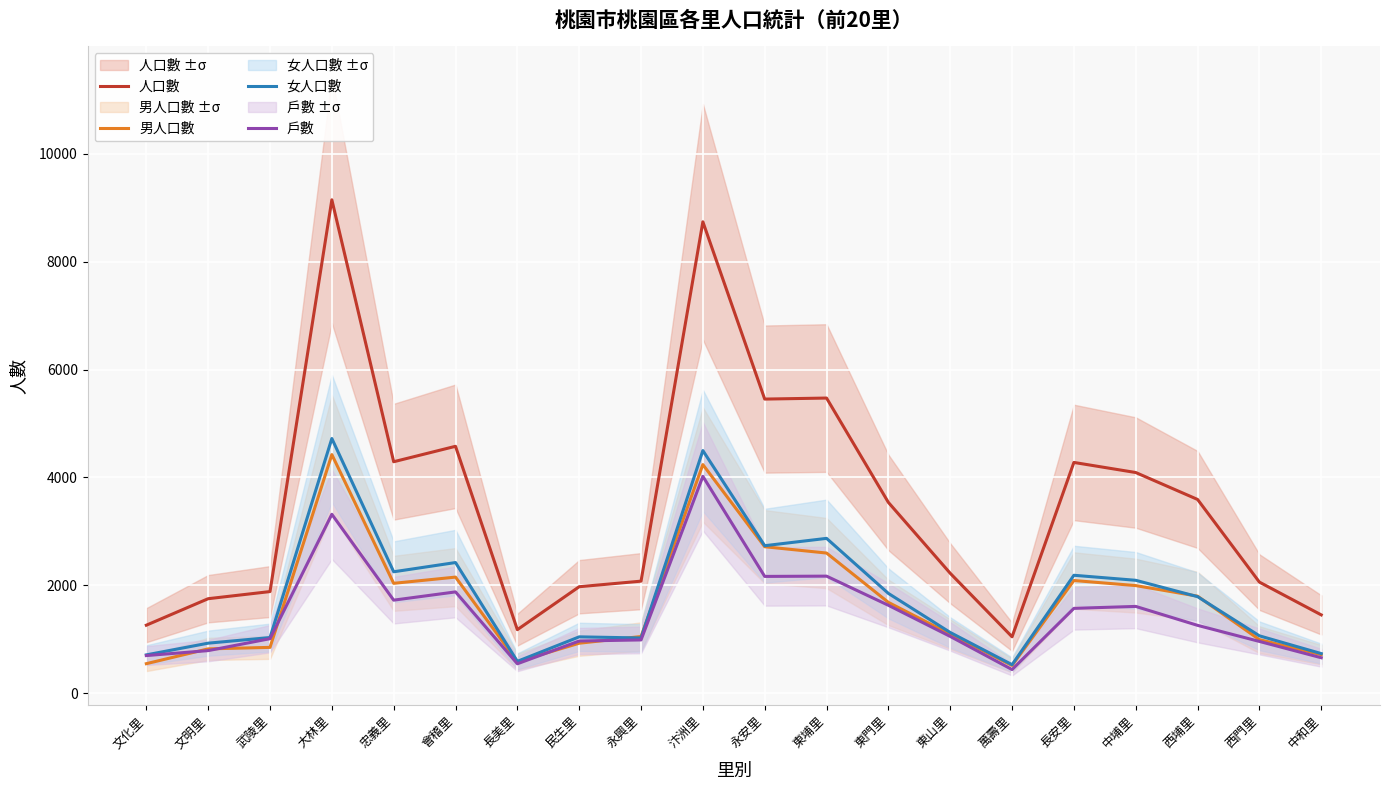

What is the label of the 10th point from the right?

永安里